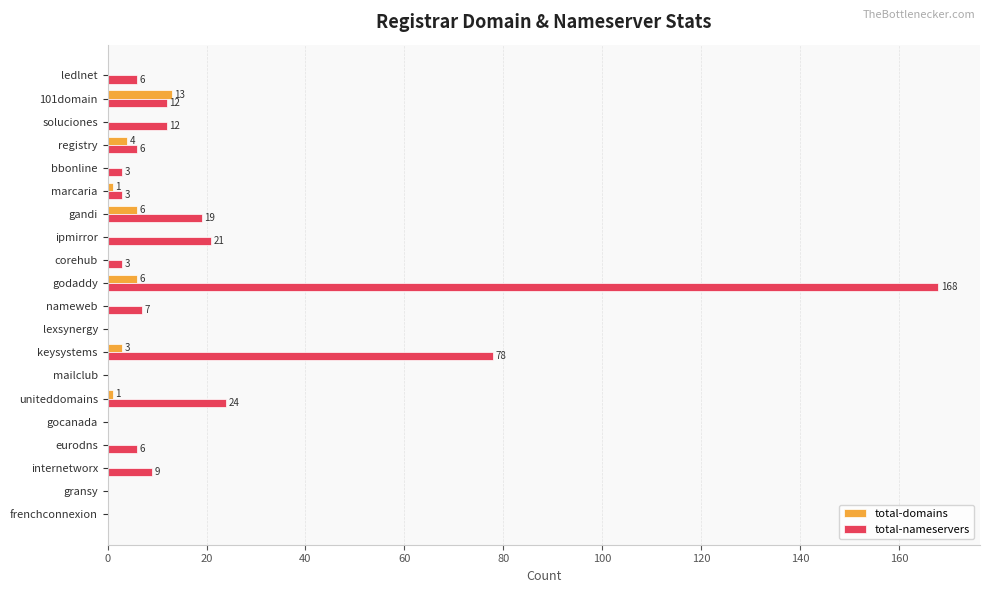

What is the average value of the total-nameservers series?

19